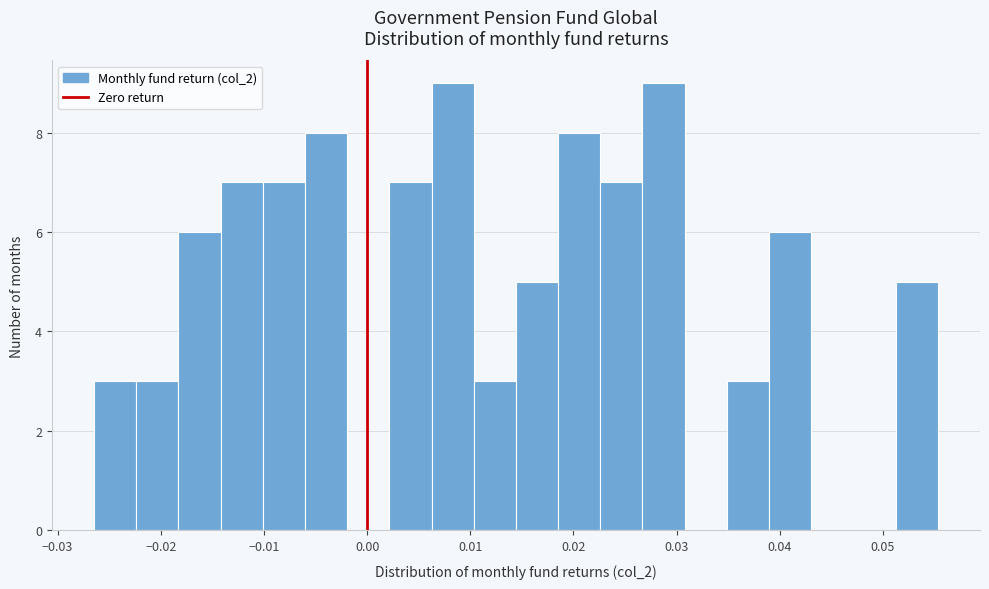

Reading left to right, transcribe this chart: for each bar, give the range it covers on the x-axis and its height. Neither the bar edges nor the heights are printed on the chart, so give them approximately, as read against the axes.

-0.026 to -0.022: 3
-0.022 to -0.018: 3
-0.018 to -0.014: 6
-0.014 to -0.010: 7
-0.010 to -0.006: 7
-0.006 to -0.002: 8
-0.002 to 0.002: 0
0.002 to 0.006: 7
0.006 to 0.010: 9
0.010 to 0.014: 3
0.014 to 0.019: 5
0.019 to 0.023: 8
0.023 to 0.027: 7
0.027 to 0.031: 9
0.031 to 0.035: 0
0.035 to 0.039: 3
0.039 to 0.043: 6
0.043 to 0.047: 0
0.047 to 0.051: 0
0.051 to 0.055: 5